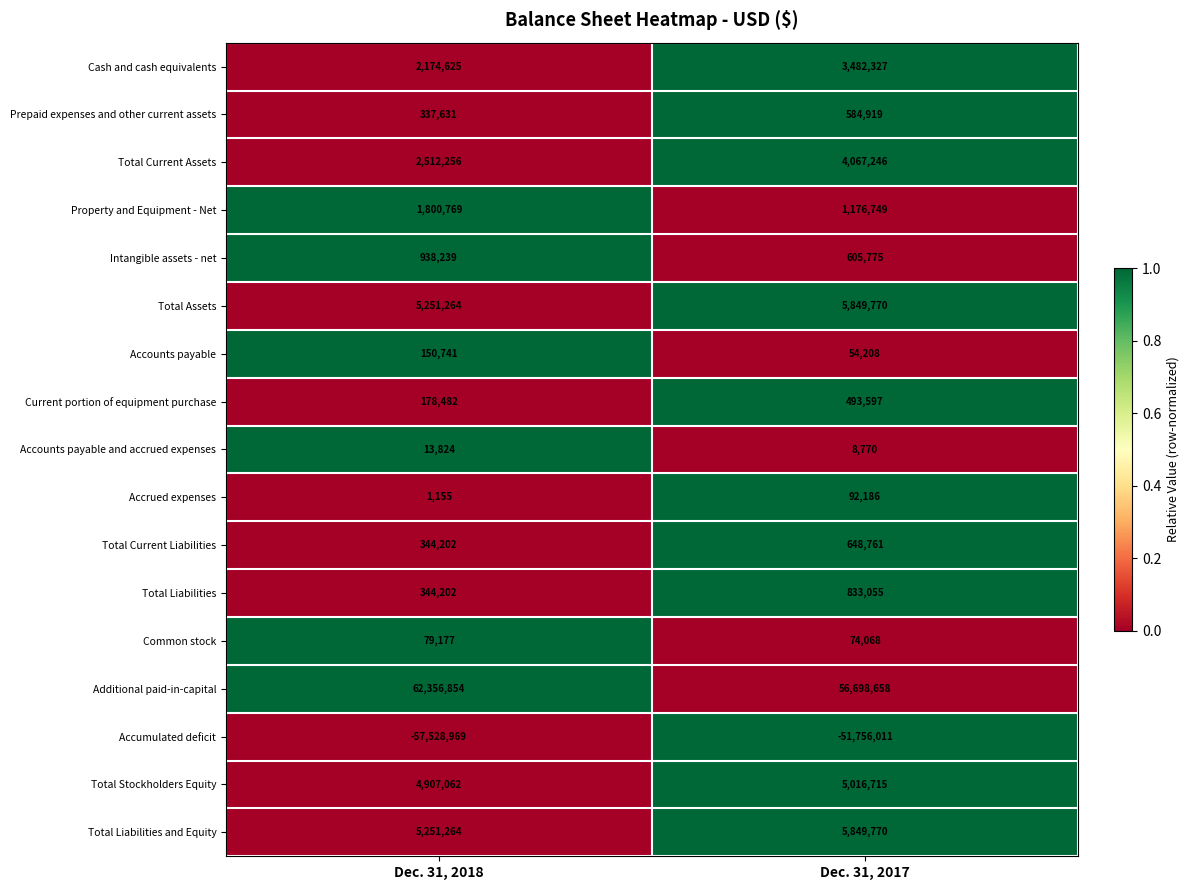

At how many categories does at least one series exceed 0?

2